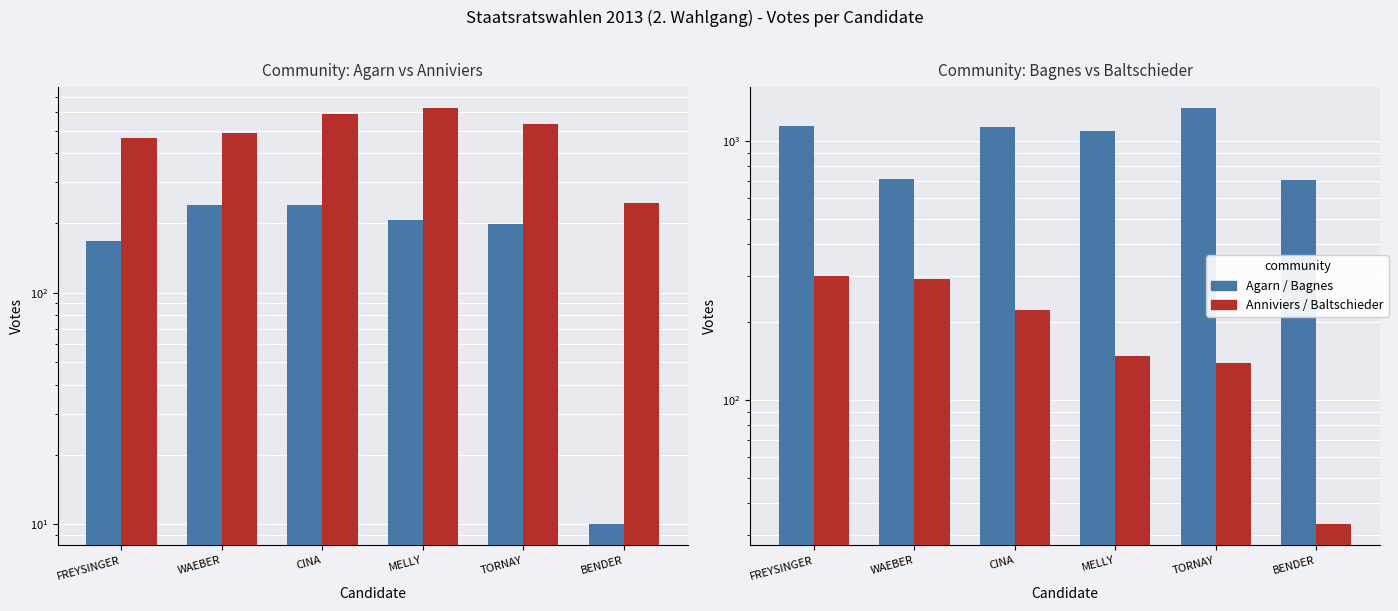

What is the difference between the Anniviers values at WAEBER and BENDER?

244